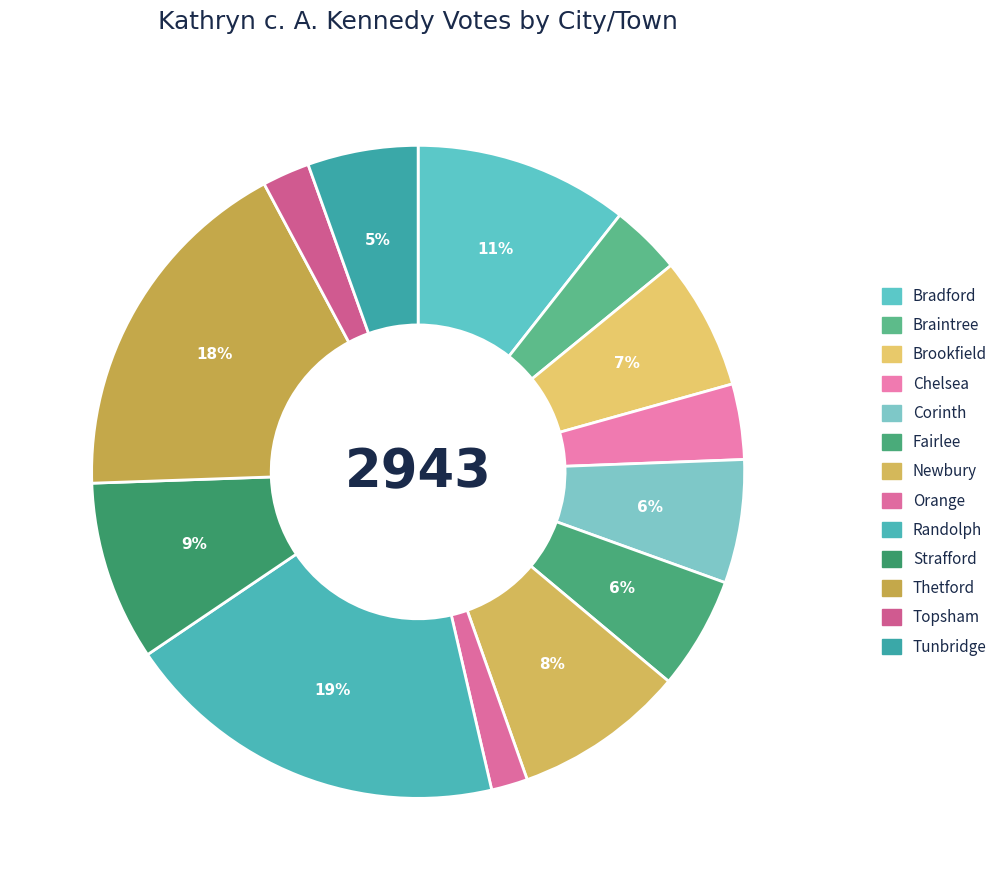

To the nearest percent, what portion does Strafford represent?

9%